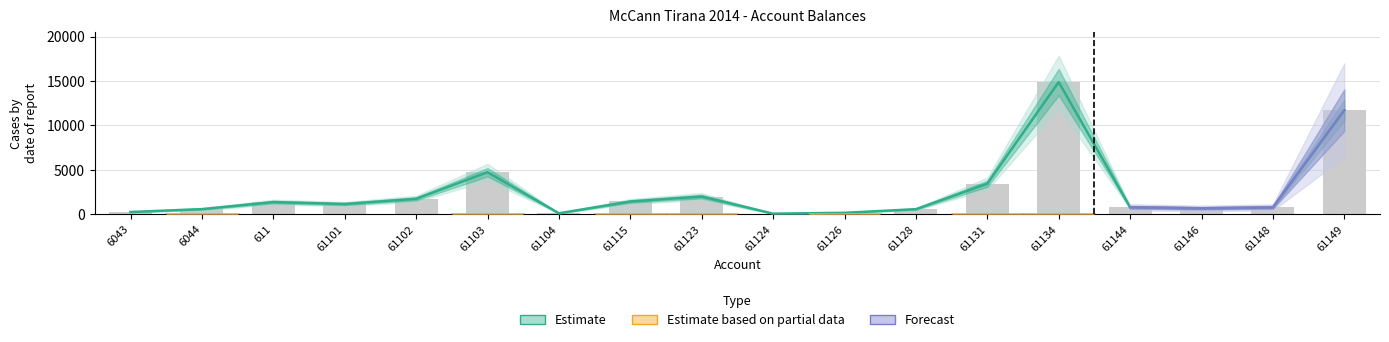

Reading left to right, transcribe all the data shown in this chart.

6043=250.2	6044=575.3	611=1366.1	61101=1149.0	61102=1735.2	61103=4731.1	61104=105.9	61115=1433.8	61123=1991.9	61124=61.8	61126=158.0	61128=567.5	61131=3438.0	61134=14887.9	61144=779.6	61146=666.1	61148=769.1	61149=11717.9